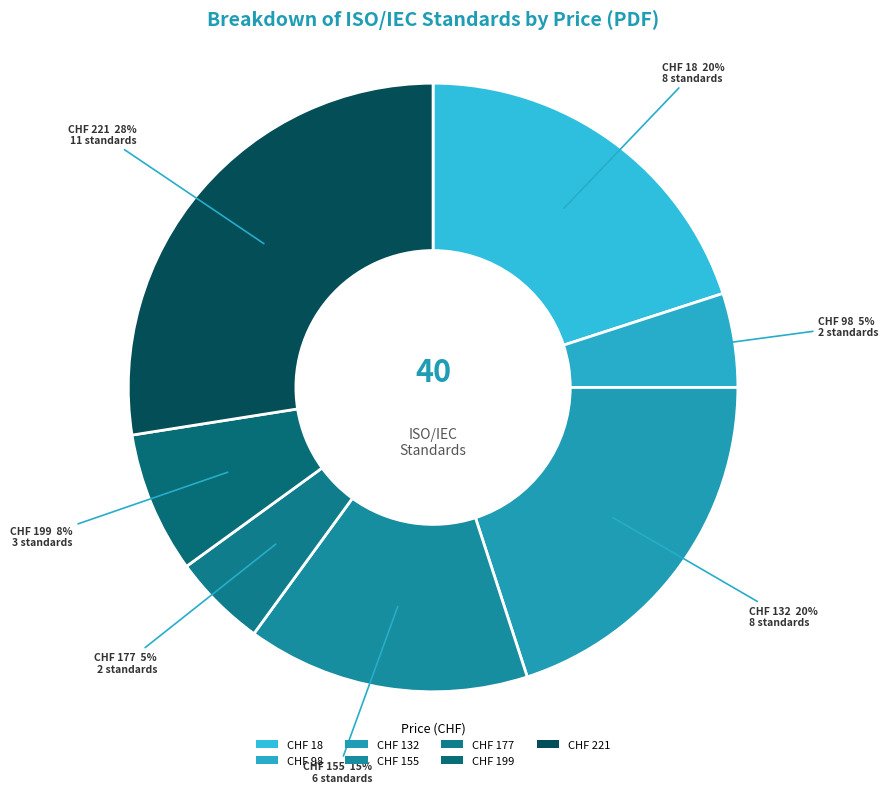

How many slices are in this pie chart?

7